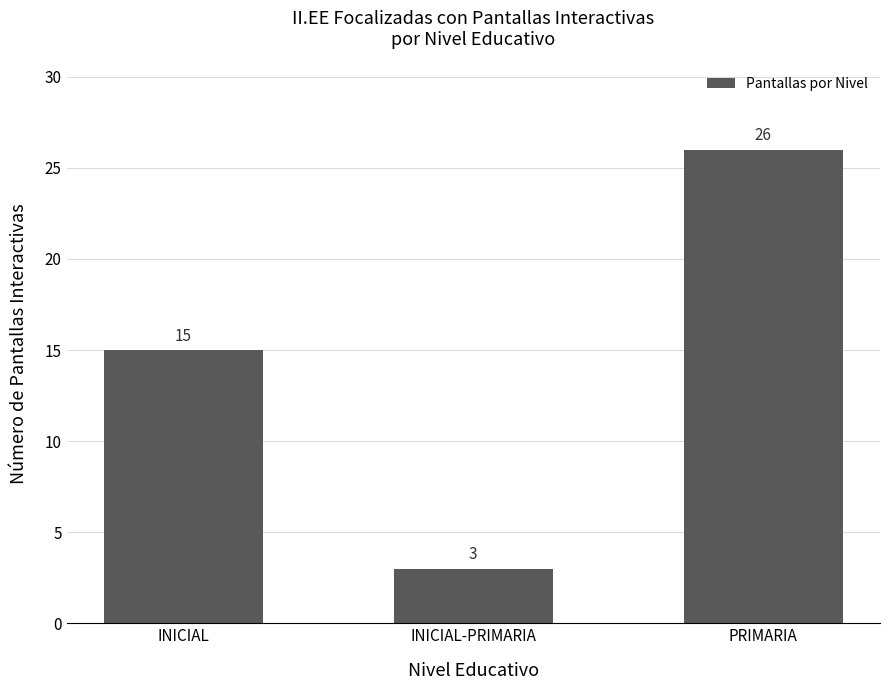

Approximately how many times larger is the value at INICIAL-PRIMARIA compared to INICIAL?

0.2